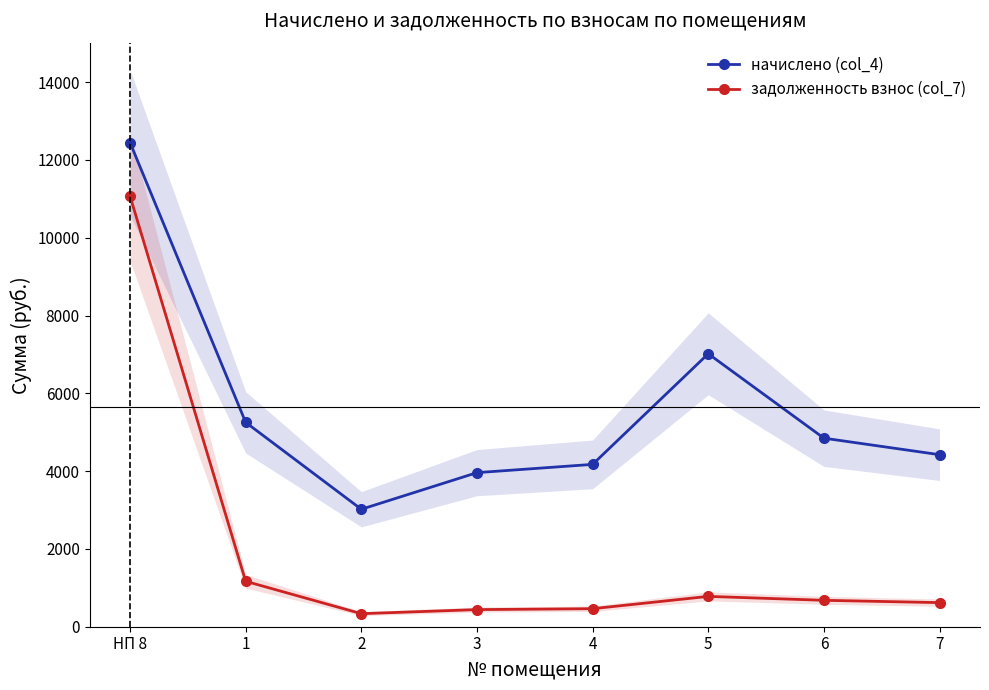

True or false: начислено (col_4) and задолженность взнос (col_7) cross at least once.

False